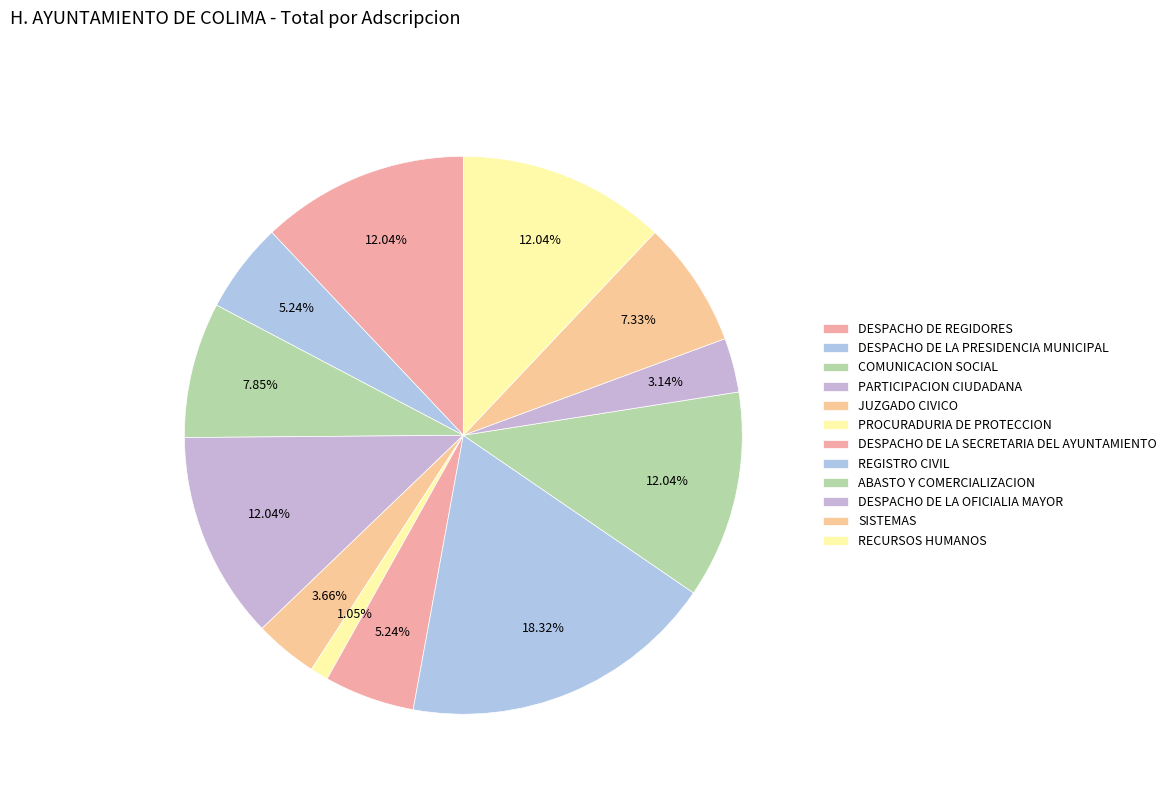

What percentage is the ABASTO Y COMERCIALIZACION slice, to the nearest percent?

12%